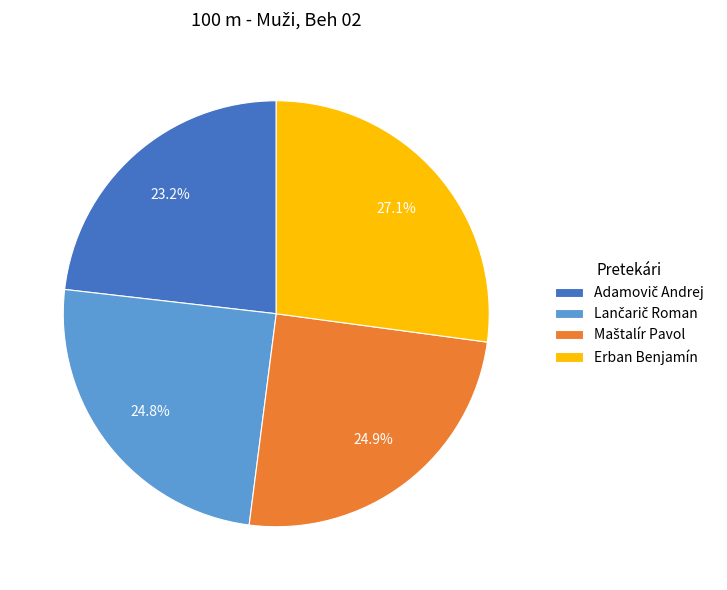

What portion of the pie excludes Erban Benjamín?

72.9%